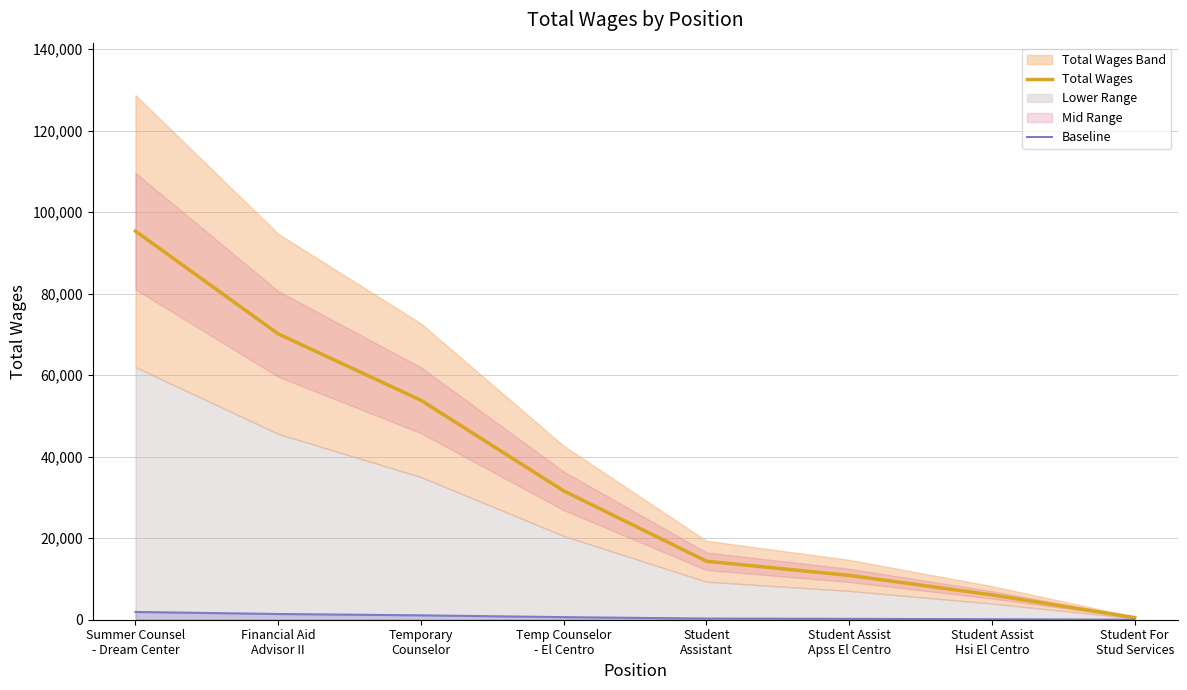

What is the difference between the maximum and minimum values in the Total Wages series?

94808.0